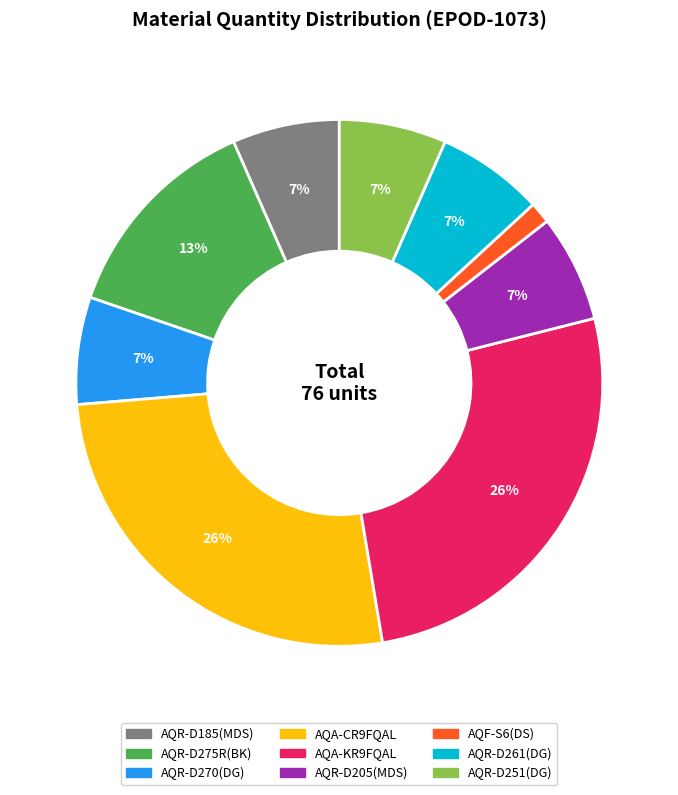

Which slice is the smallest?

AQF-S6(DS)